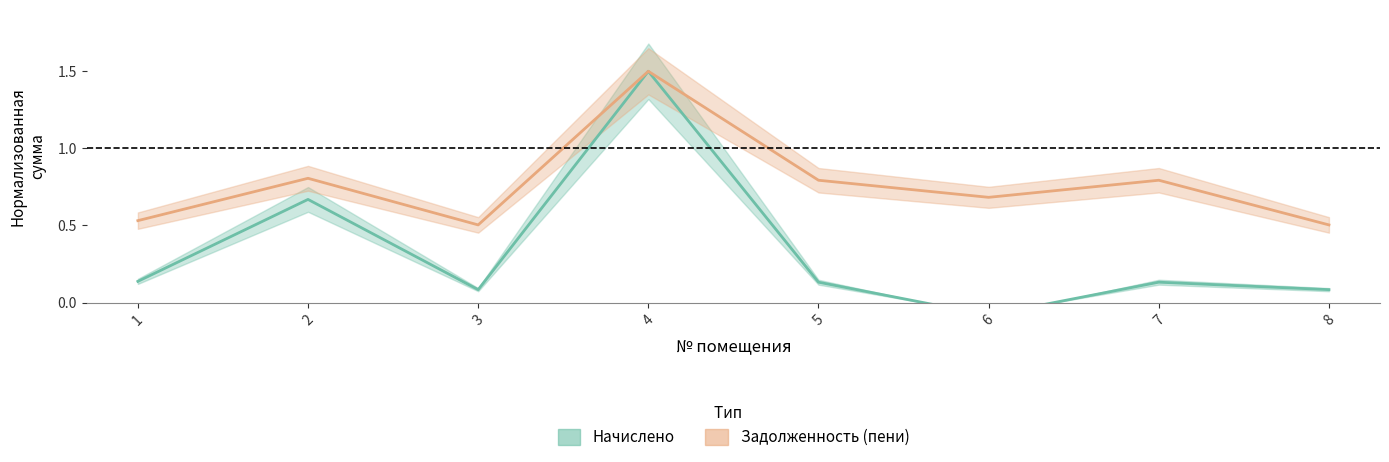

True or false: начислено and задолженность_пени intersect in this chart.

False